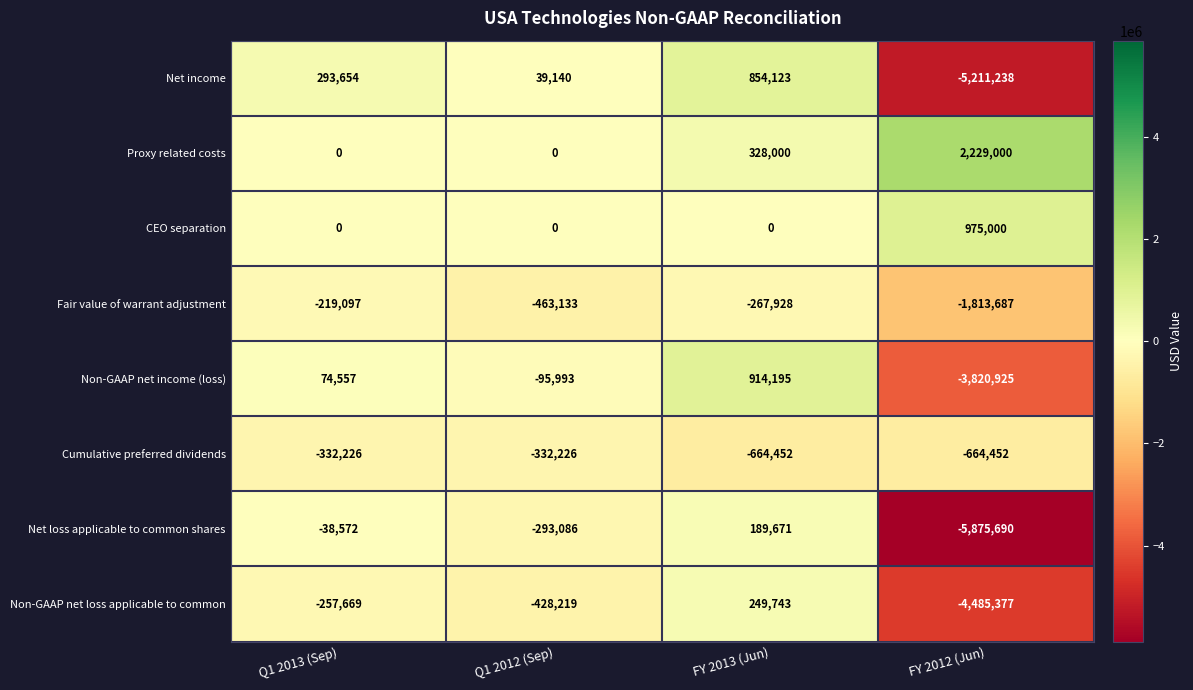

Rank the series by their maximum value, from highest to lowest.

Proxy related costs, CEO separation, Non-GAAP net income (loss), Net income, Non-GAAP net loss applicable to common, Net loss applicable to common shares, Fair value of warrant adjustment, Cumulative preferred dividends